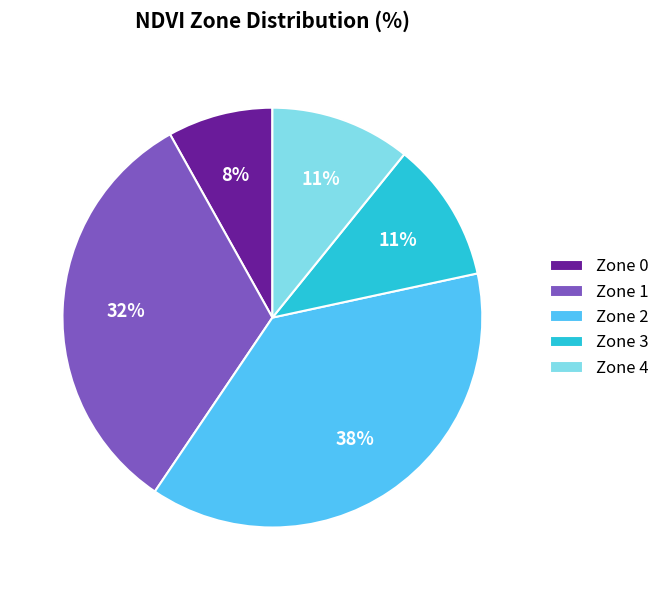

Is the sum of Zone 3 and Zone 4 greater than half?

No